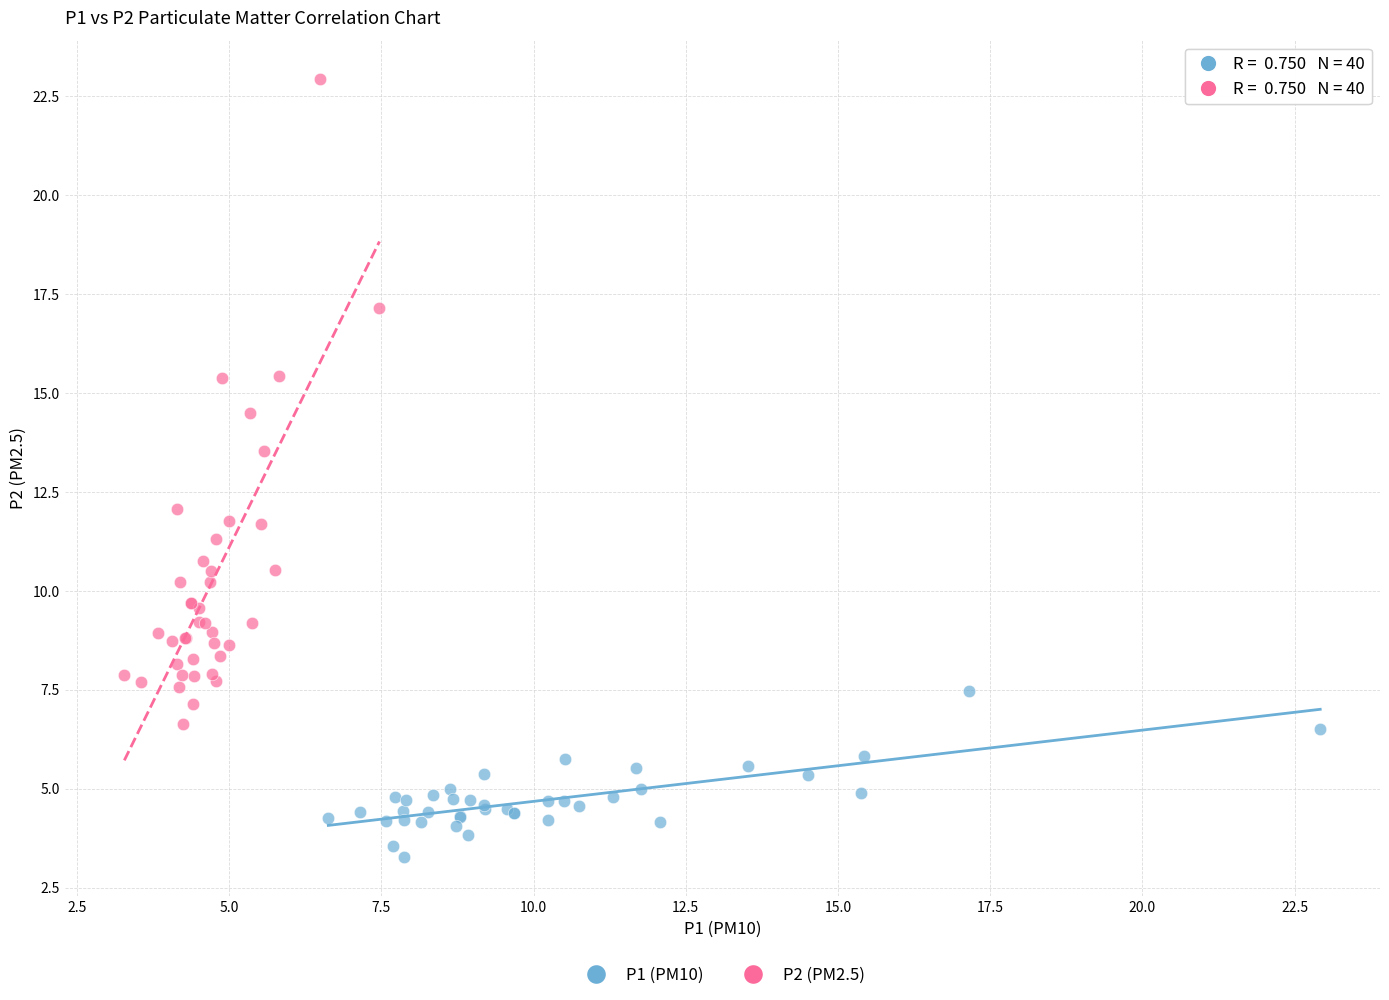

Which series has the widest spread of Y values?

P2 (PM2.5)